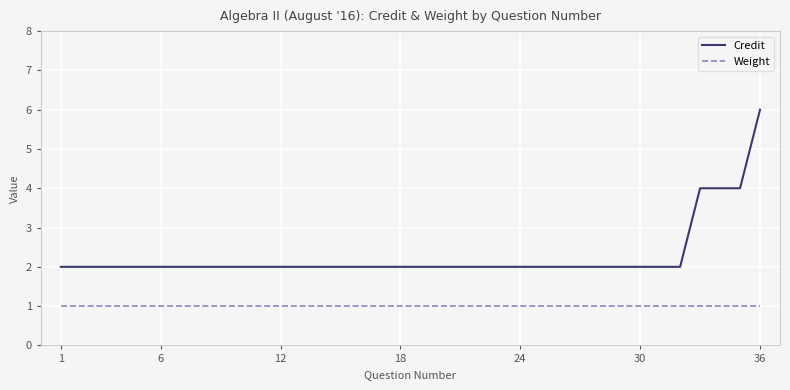

What are all the series names shown in the legend?

Credit, Weight